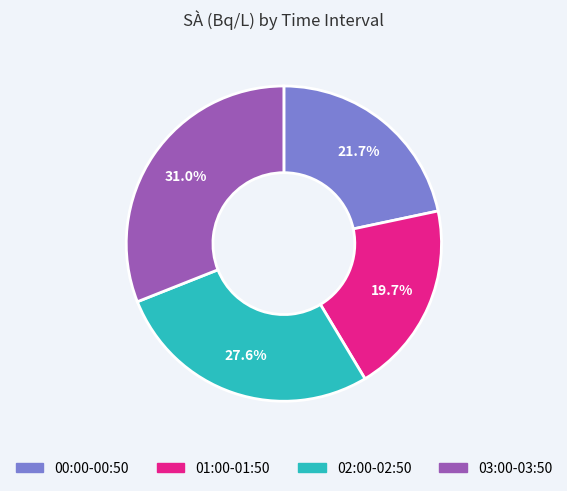

Does 02:00-02:50 represent more than half of the total?

No